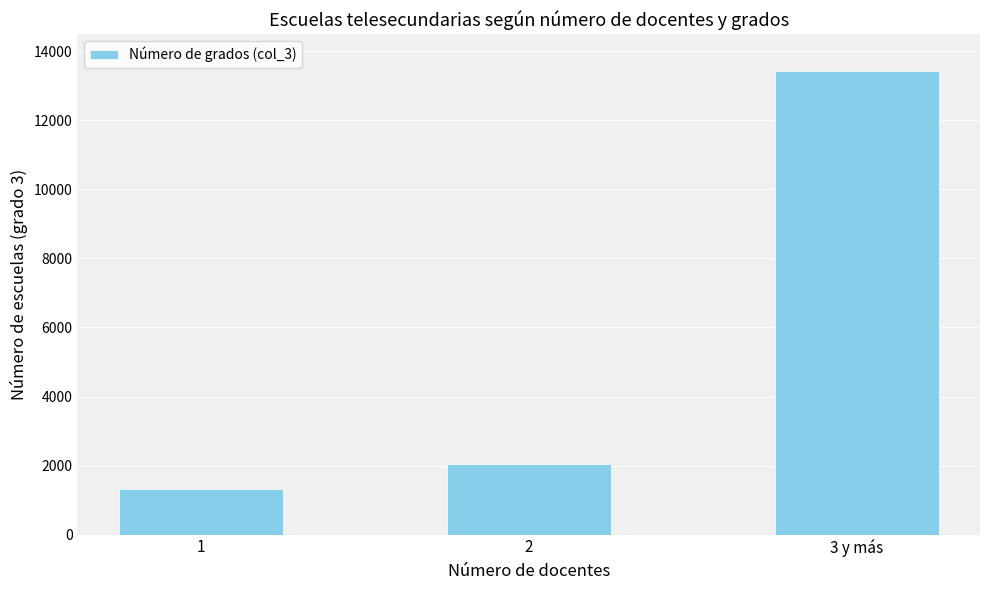

What position from the right is 3 y más?

1